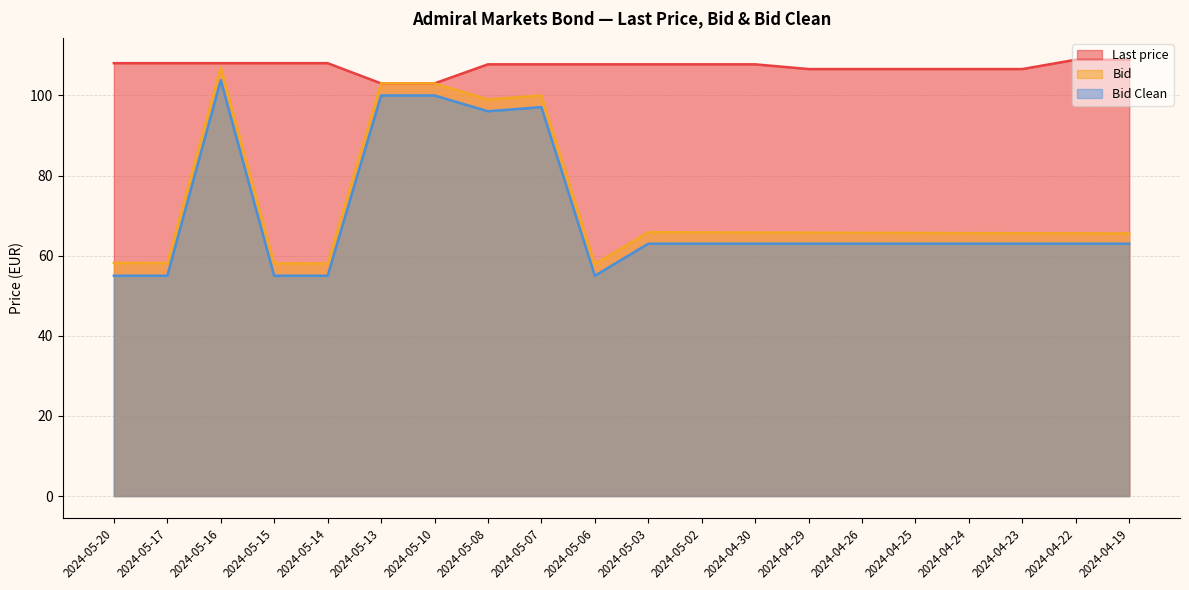

What is the difference between the Last price values at 2024-04-29 and 2024-05-08?

1.2